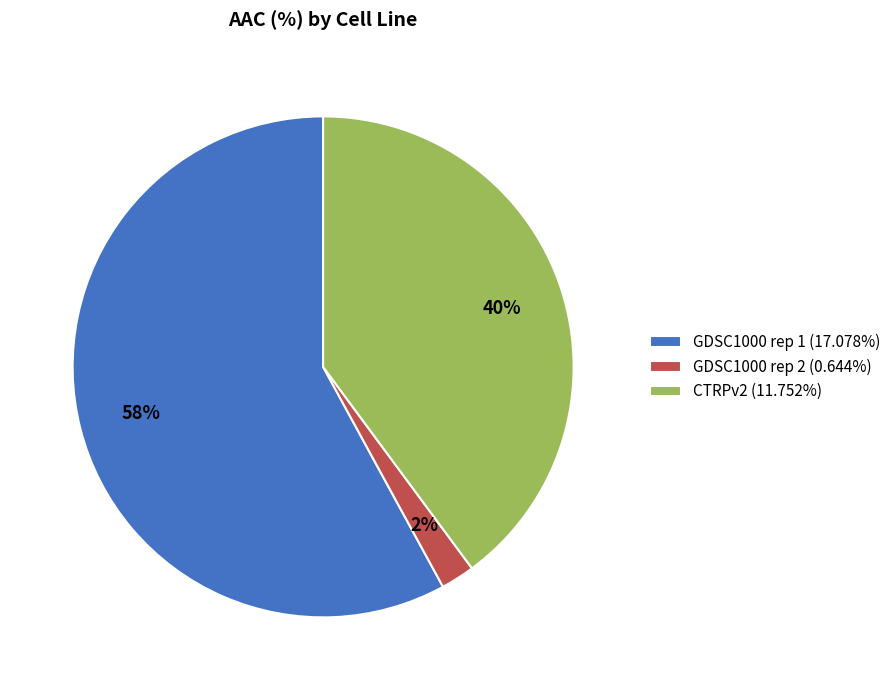

What is the majority slice?

GDSC1000 rep 1